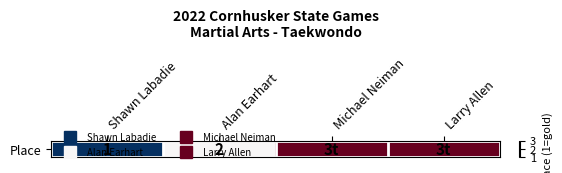

What is the sum of all values?

9